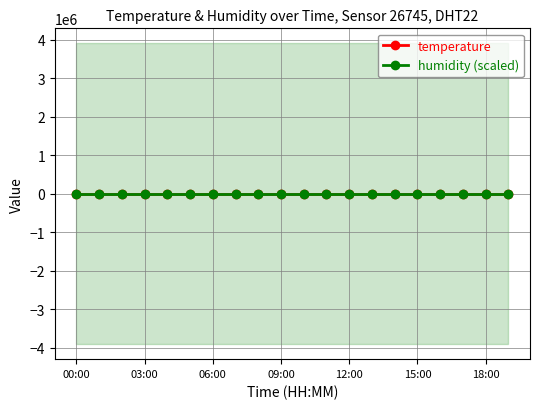

Where is humidity (scaled) nearest to the value 10?

00:00